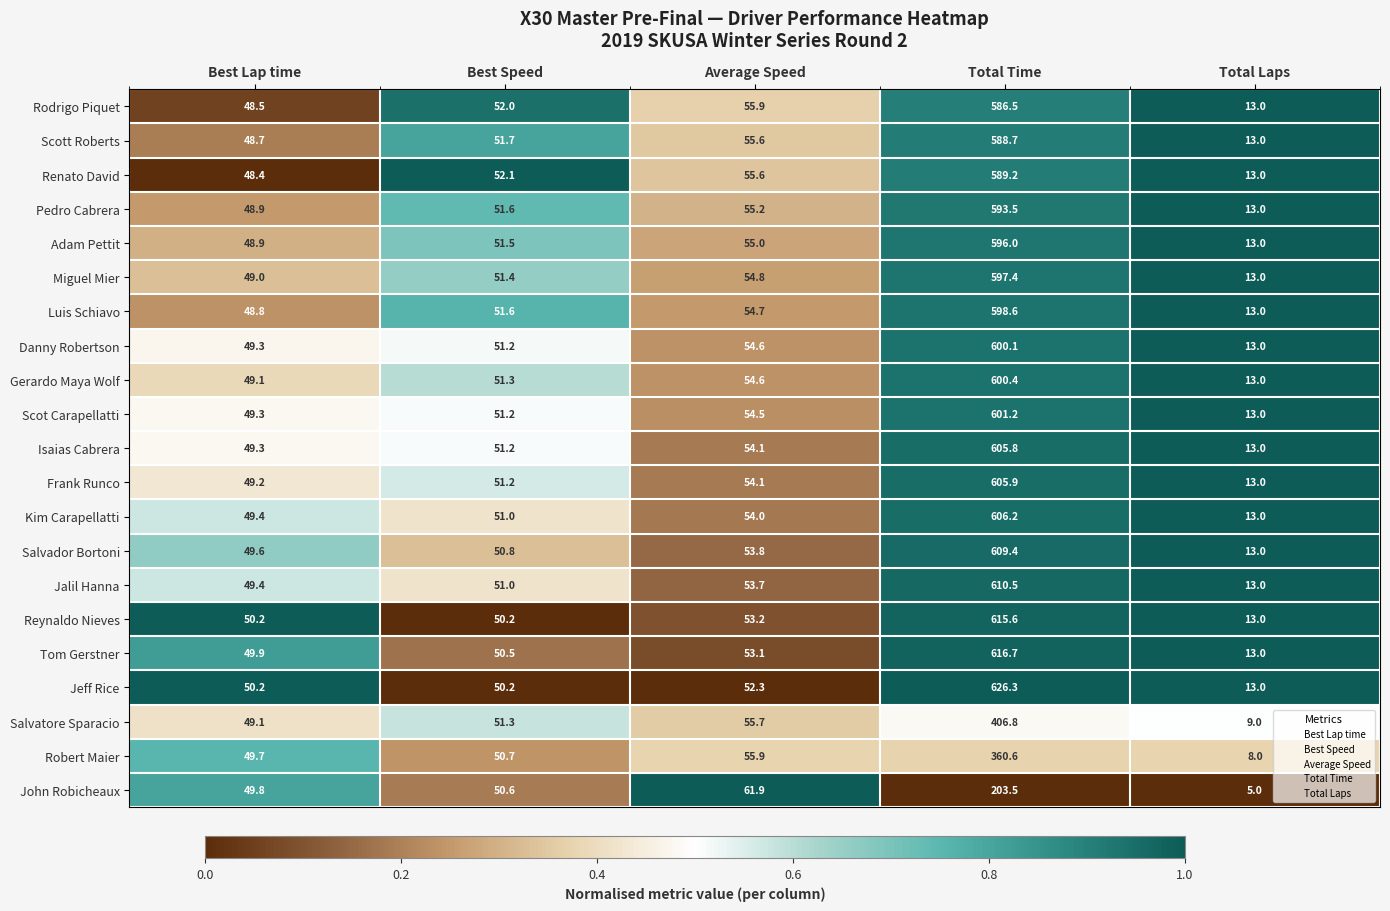

What is the minimum value for Rodrigo Piquet?

13.0